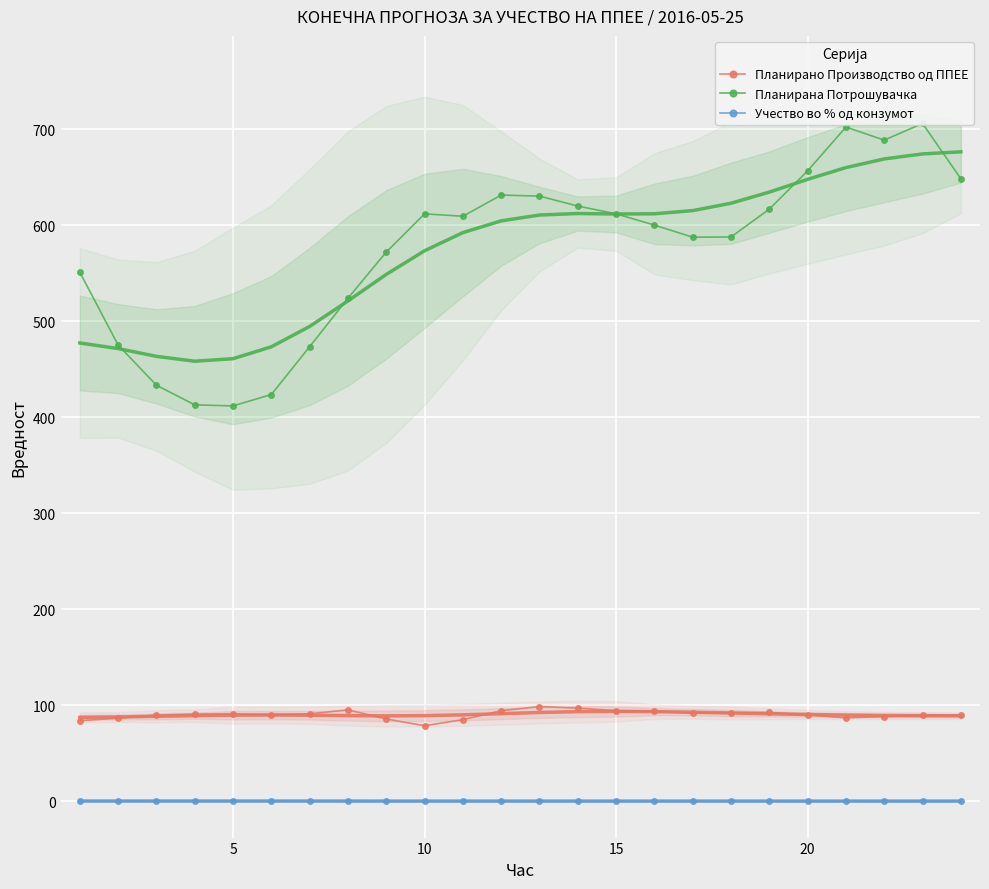

True or false: Учество во % од конзумот and Планирано Производство од ППЕЕ cross at least once.

False